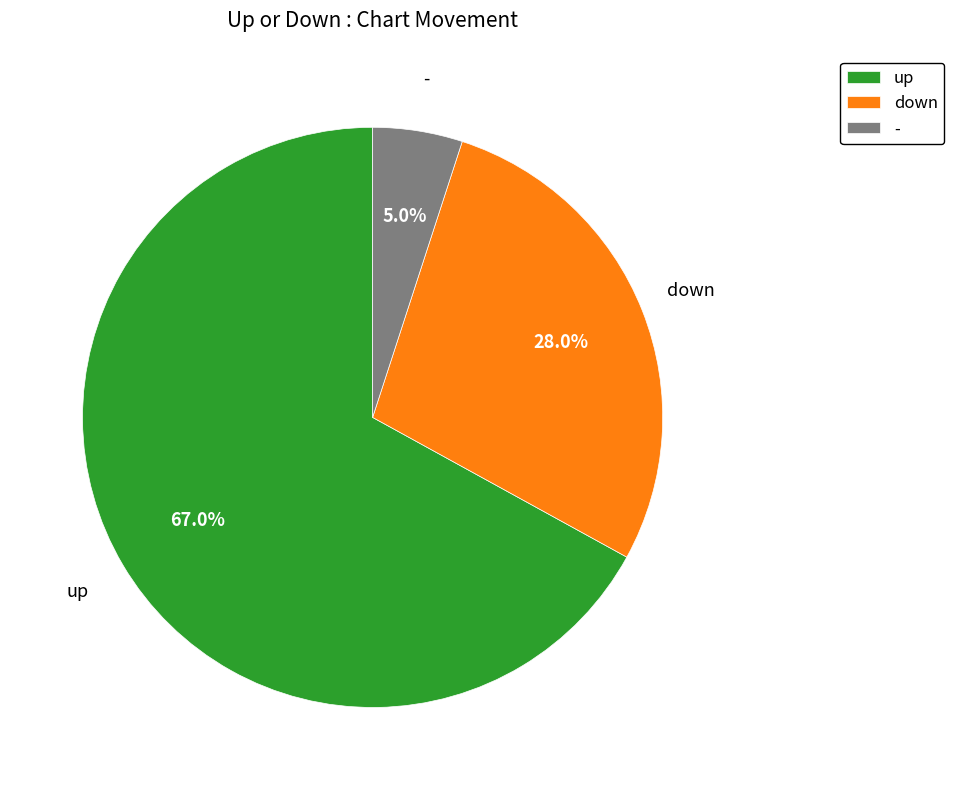

How many slices are in this pie chart?

3